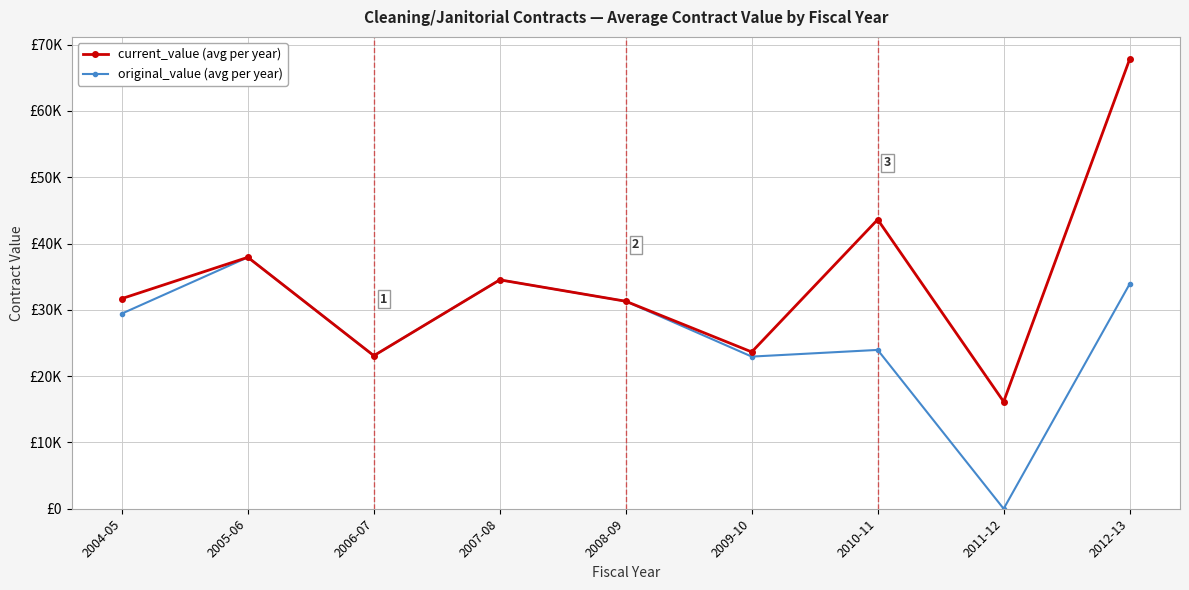

Is this an area chart (filled region under the line)?

No